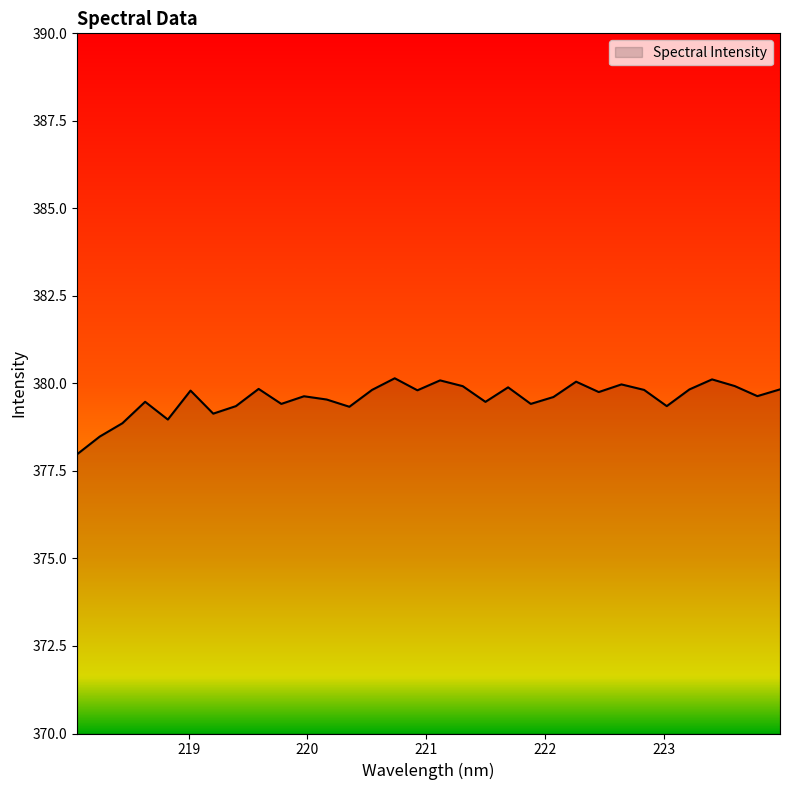

How many lines are shown in the chart?

1